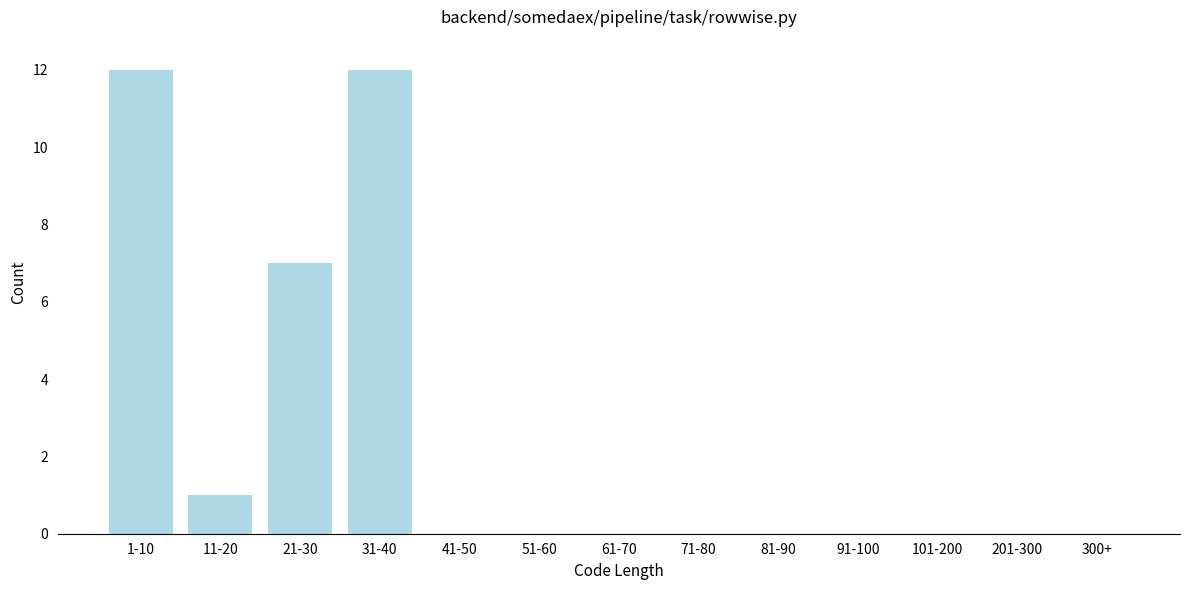

Reading left to right, what are all the values shown in this chart?

1-10=12	11-20=1	21-30=7	31-40=12	41-50=0	51-60=0	61-70=0	71-80=0	81-90=0	91-100=0	101-200=0	201-300=0	300+=0